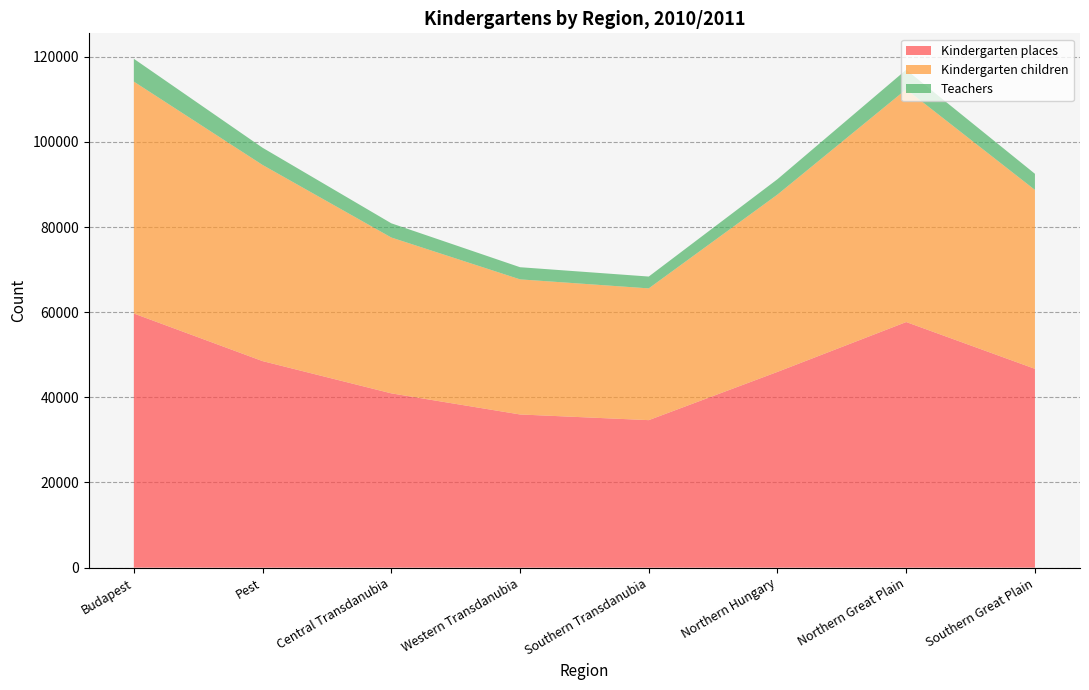

Reading left to right, transcribe all the data shown in this chart.

Kindergarten places: 59691	48513	40939	35980	34647	45981	57687	46698
Kindergarten children: 54471	46073	36605	31732	30945	41649	54664	42023
Teachers: 5360	4040	3337	2854	2782	3611	4591	3784